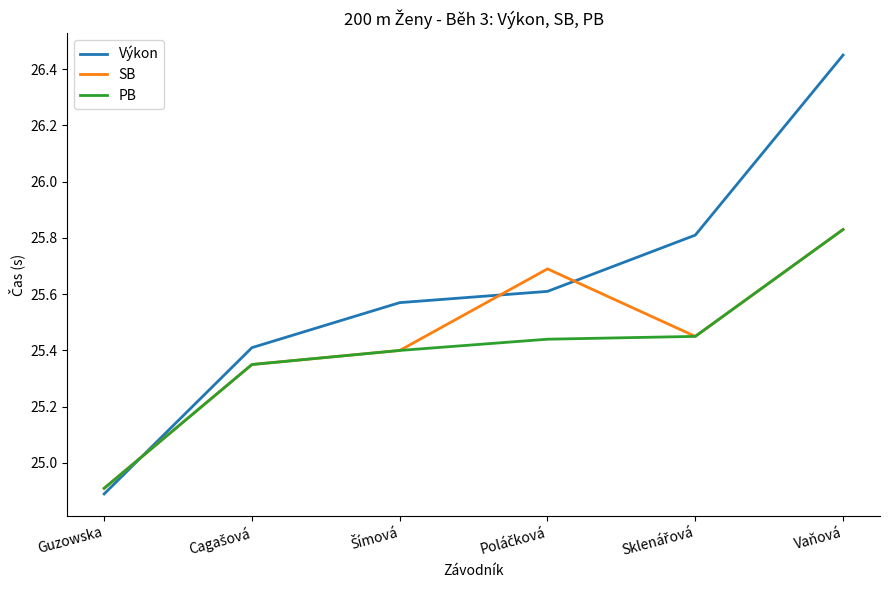

List the series in order of their overall mean, highest first.

Výkon, SB, PB